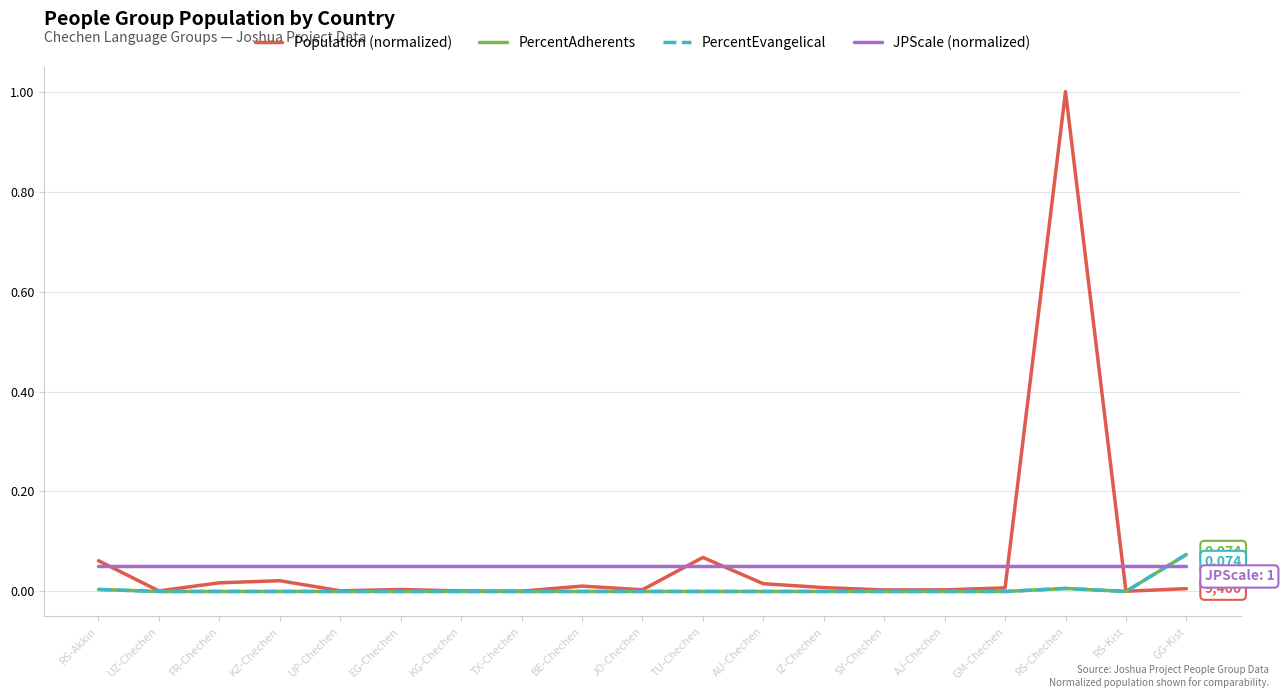

At which category is the sum across all series the highest?

RS-Chechen